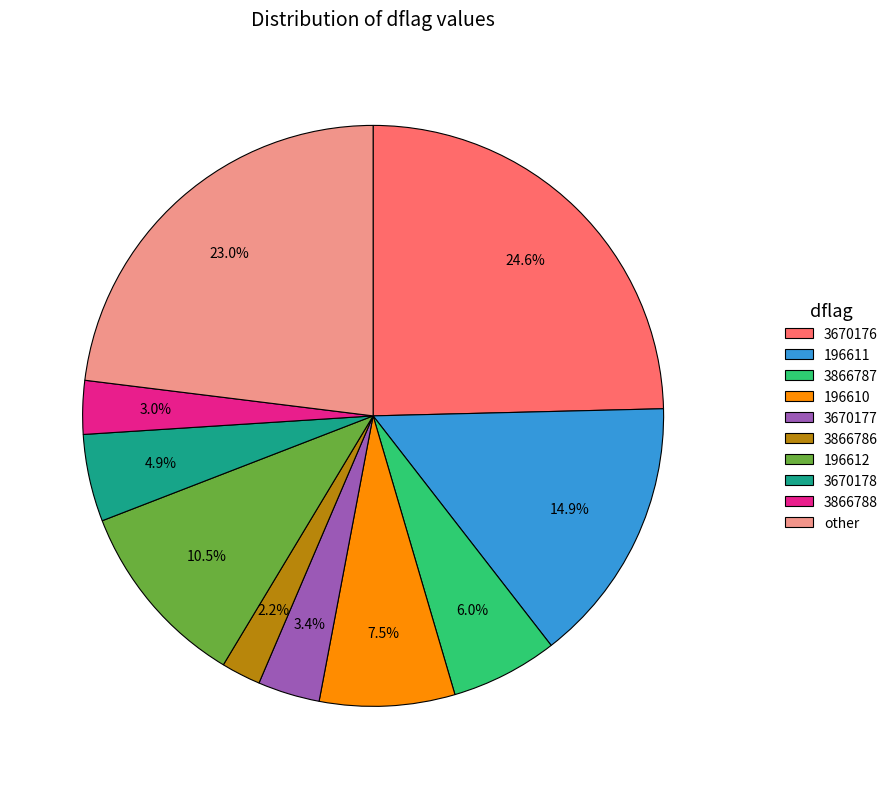

What is the smallest slice in the pie chart?

3866786